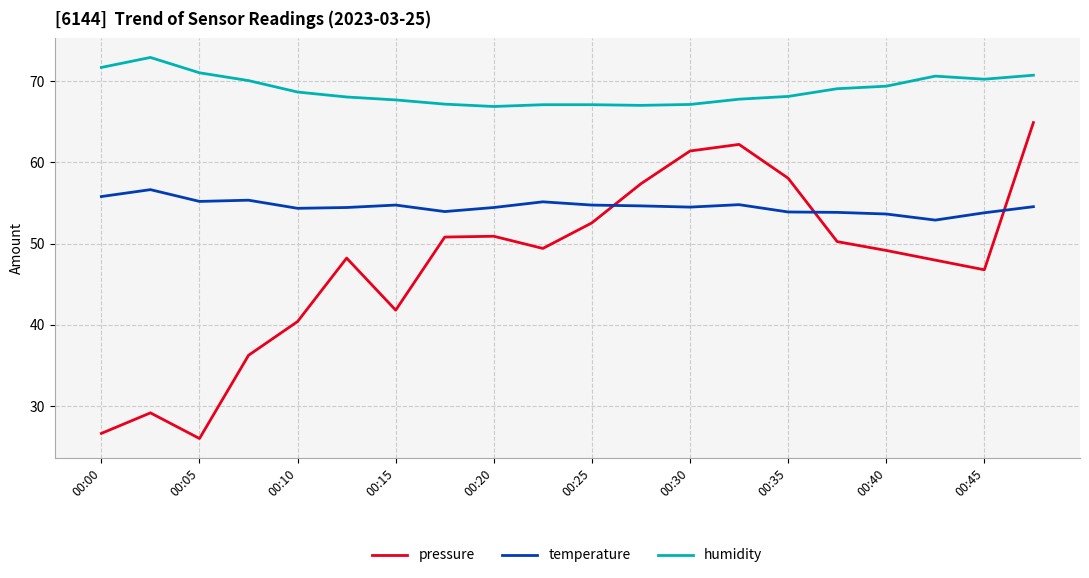

What is the difference between the maximum and minimum values in the pressure series?

38.9